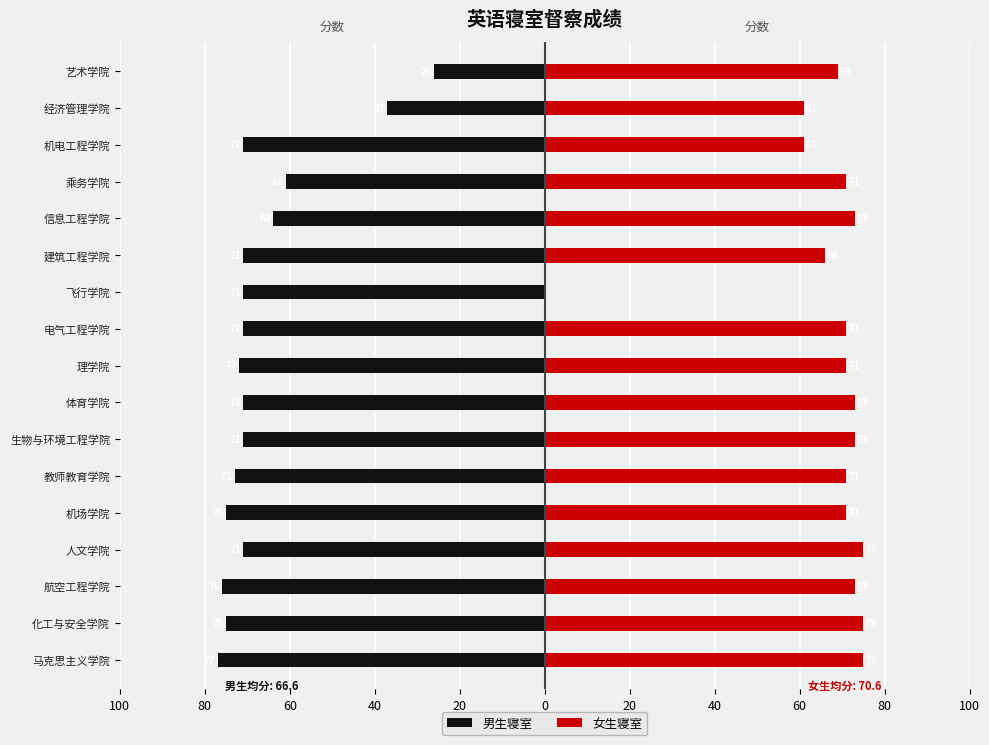

True or false: 女生寝室 has a value of 36.3 at 化工与安全学院.

False